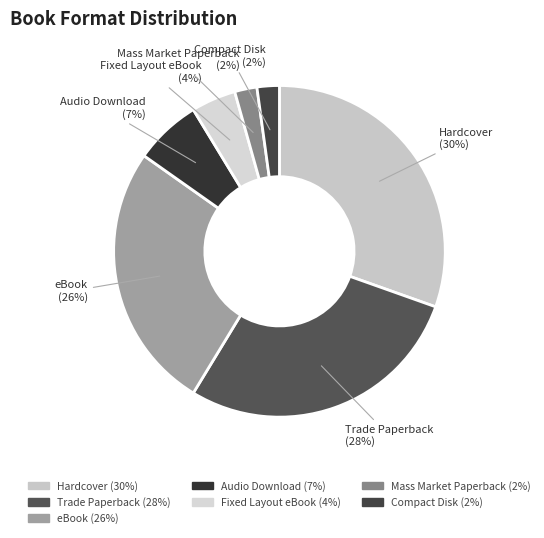

Which has a higher value, Hardcover or Fixed Layout eBook?

Hardcover